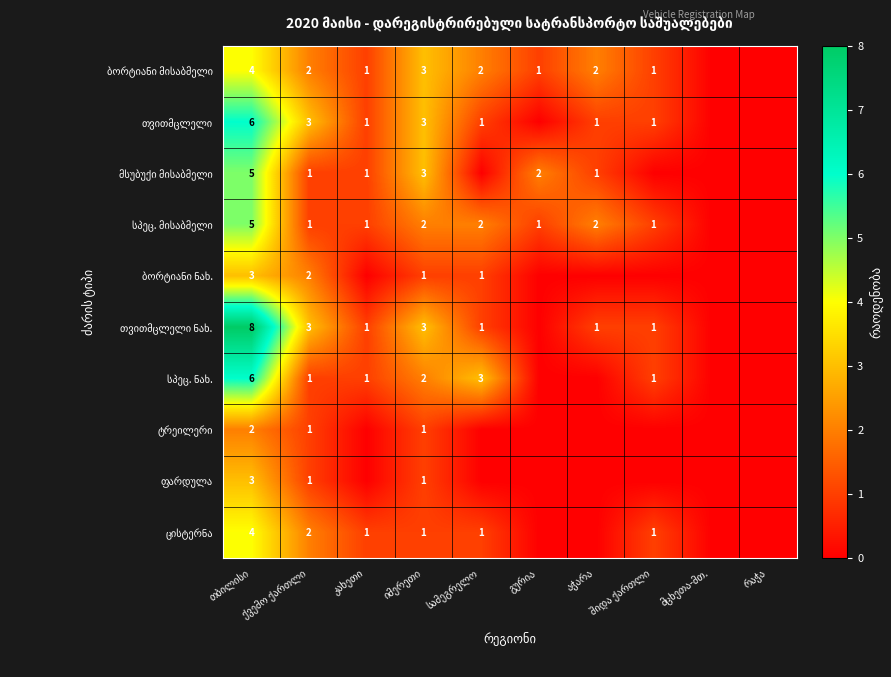

What is the average value of the ბორტიანი მისაბმელი series?

2